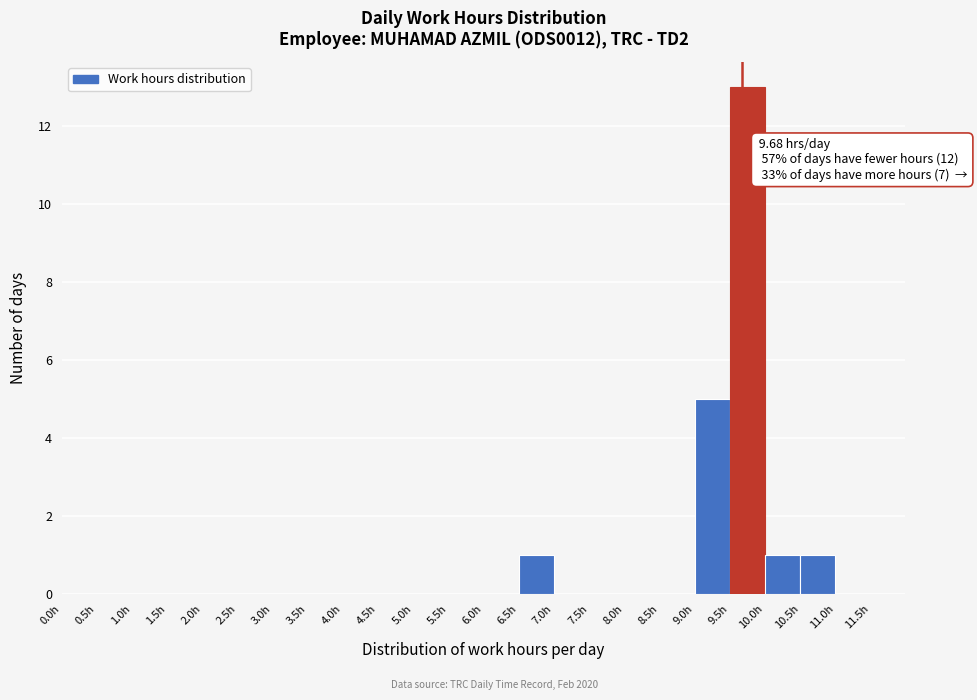

Which range on the x-axis has the tallest bar?

9.5 to 10.0